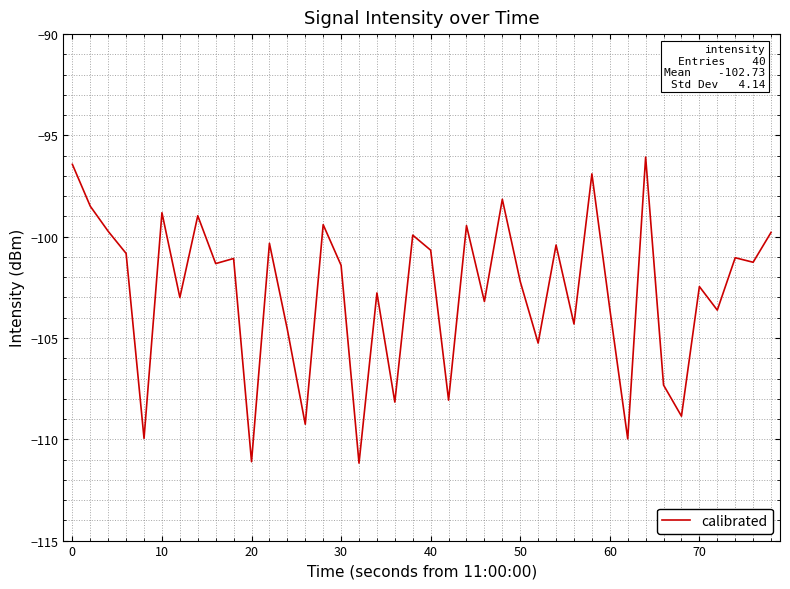

True or false: there are more than 2 points higher than both neighbors.

True